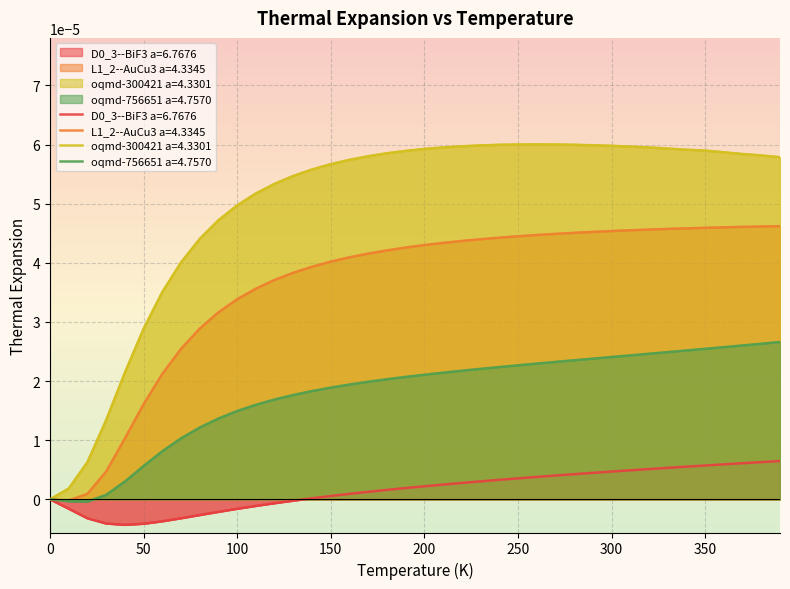

How many negative values does the oqmd-756651 a=4.7570 series have?

2